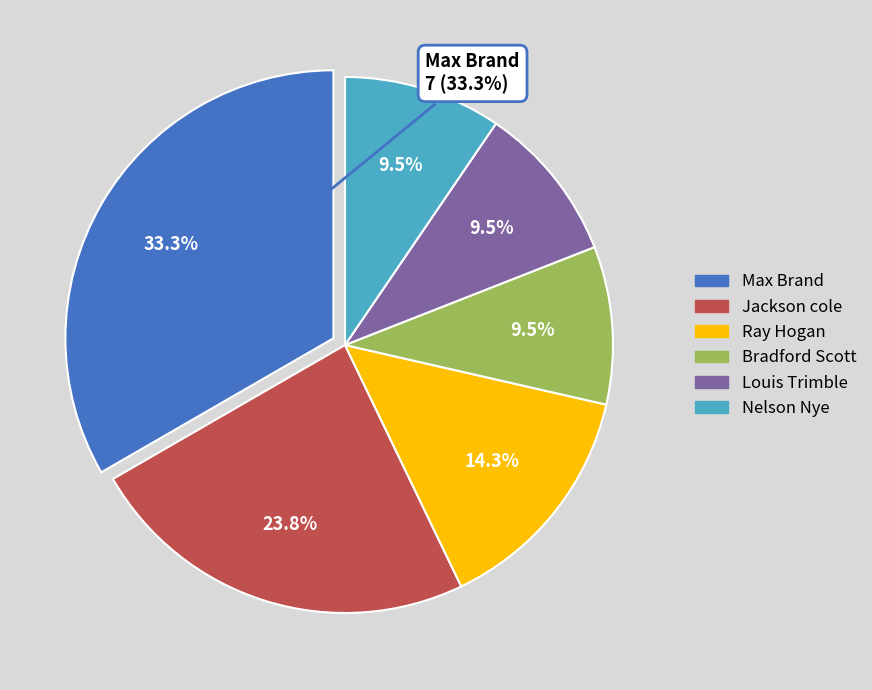

Between Bradford Scott and Jackson cole, which is larger?

Jackson cole